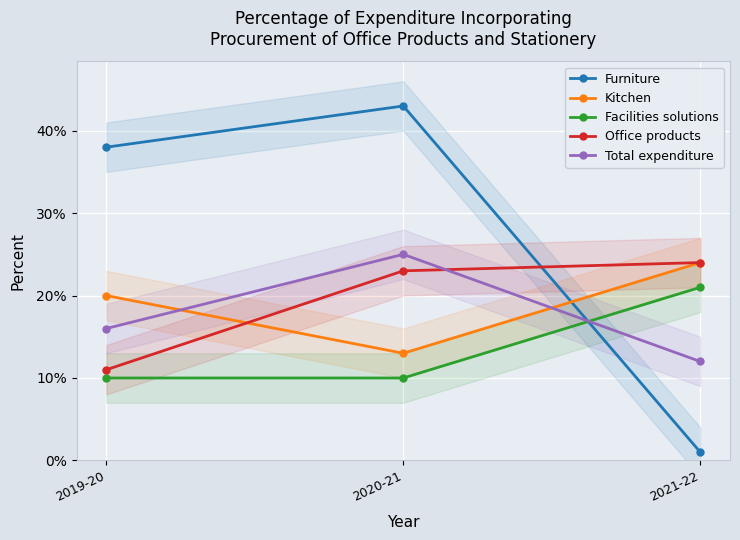

What is the average value of the Total expenditure series?

0.2